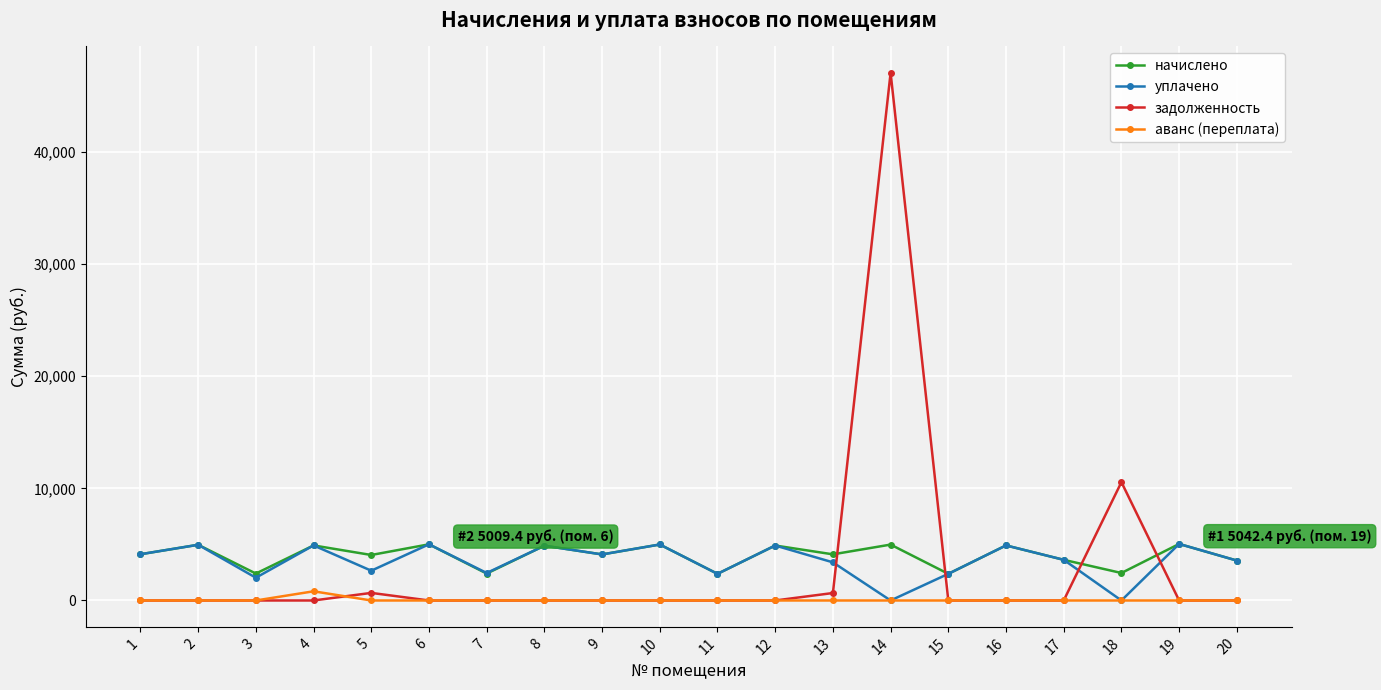

Which series ends up on top after the final intersection of начислено and задолженность?

начислено